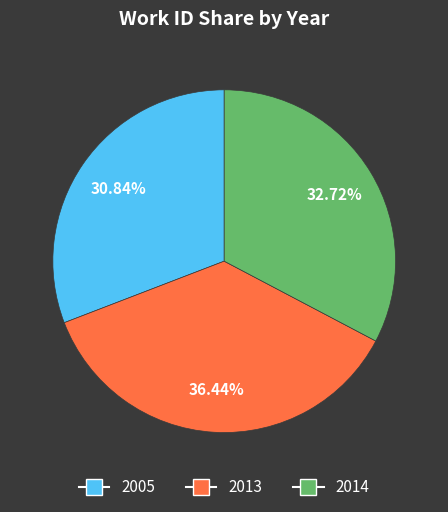

Rank the categories by value from lowest to highest.

2005, 2014, 2013